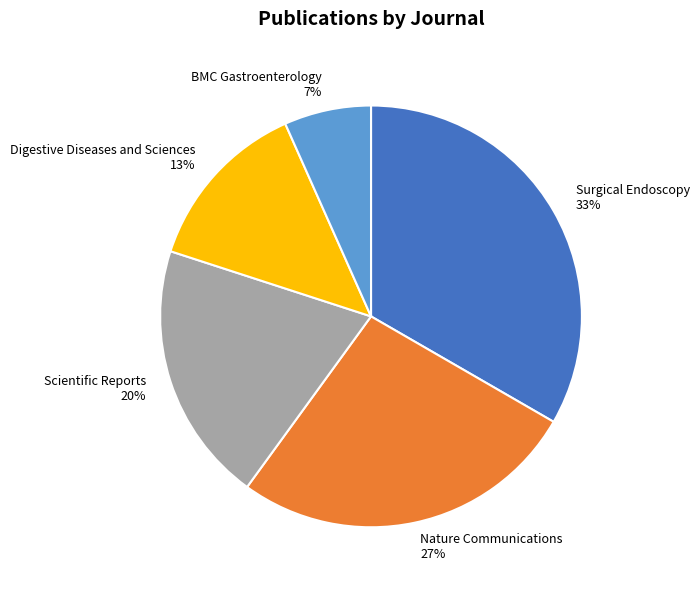

To the nearest percent, what is the combined percentage of BMC Gastroenterology and Scientific Reports?

27%